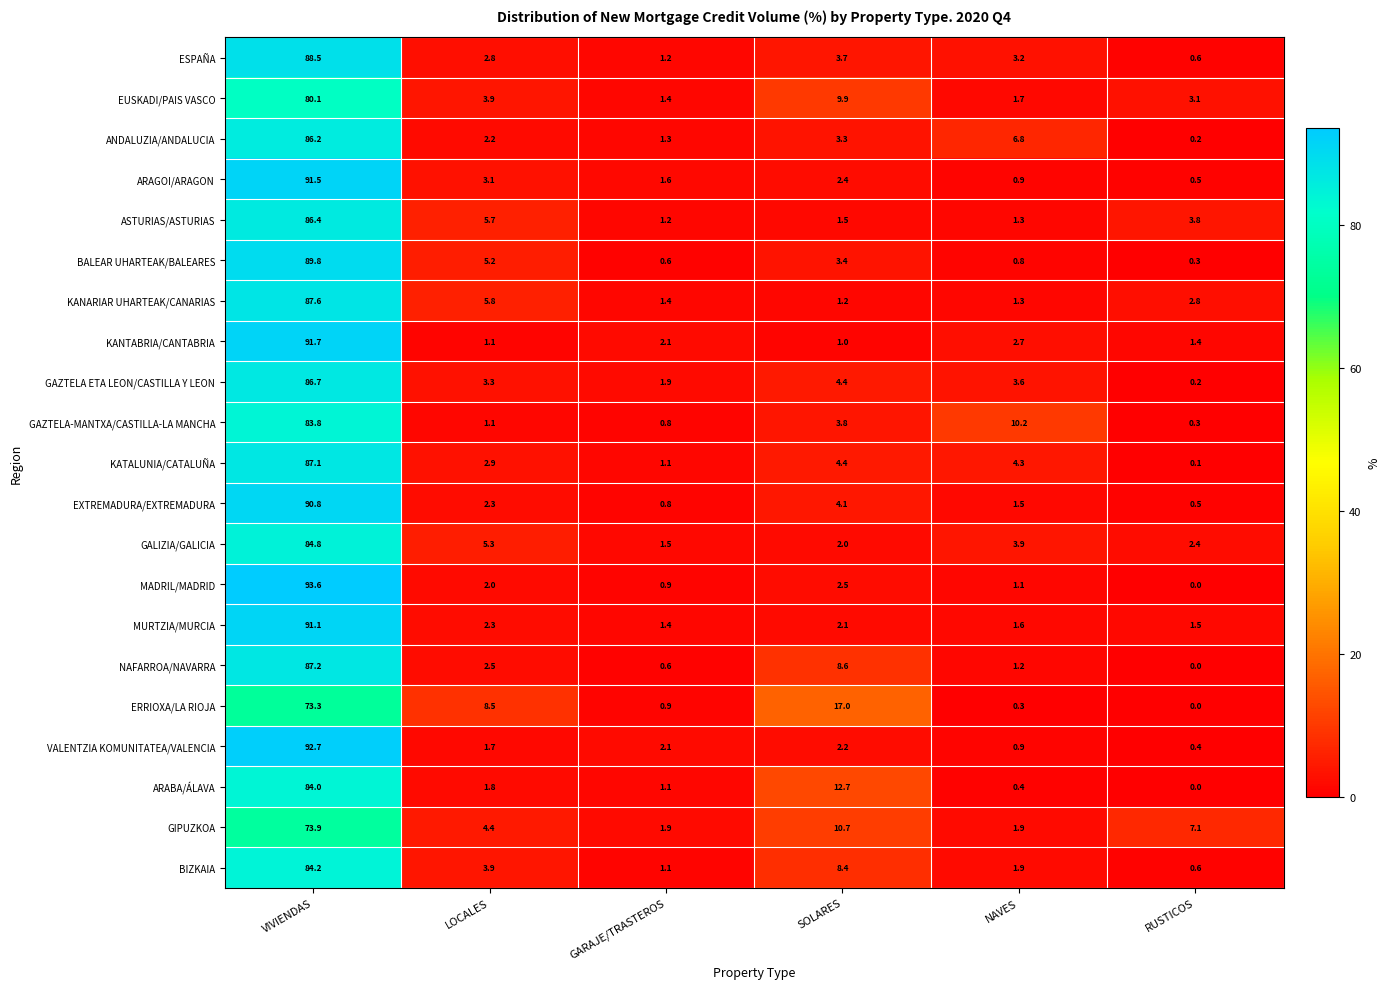

Read the ANDALUZIA/ANDALUCIA value at NAVES.

6.8